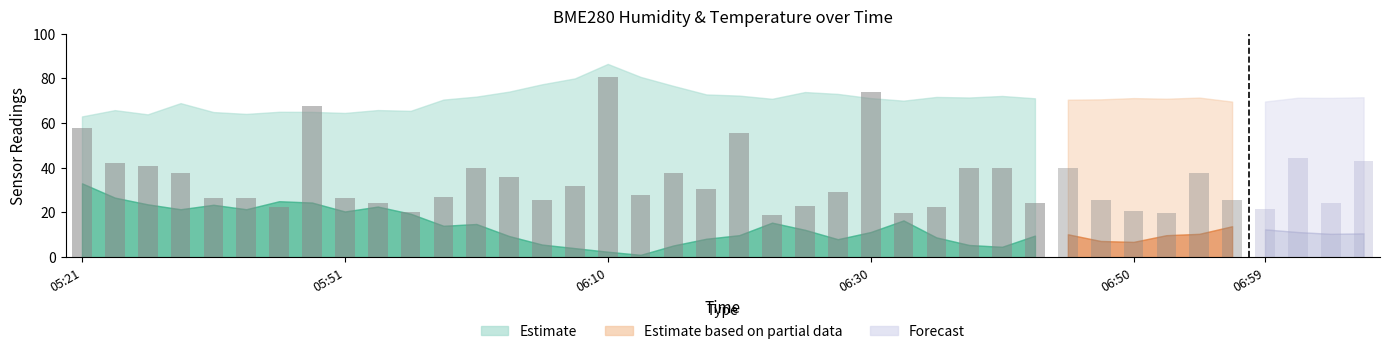

Is it true that BME280_humidity equals 133.7 at 06:06?

False